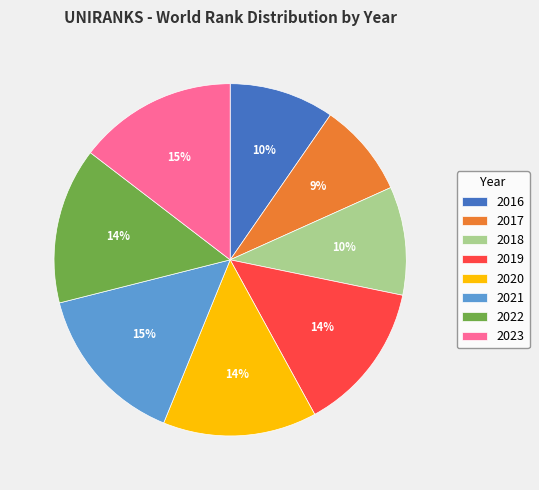

Is 2017 the majority of the pie?

No